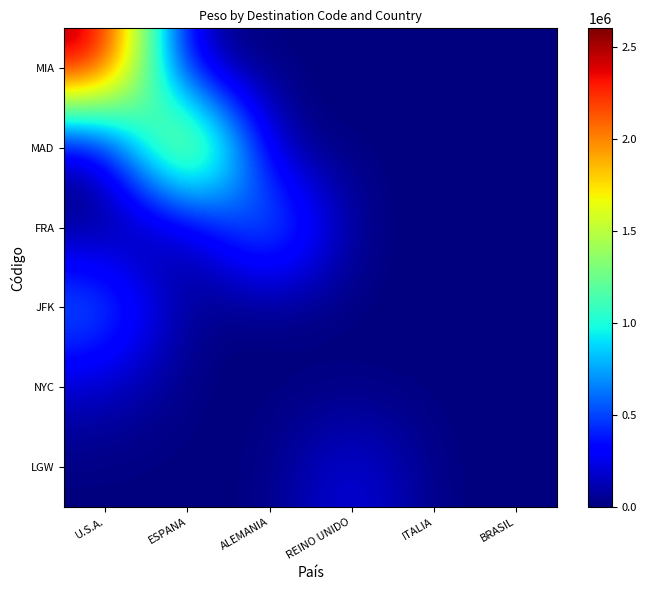

At how many categories does at least one series exceed 778735?

3